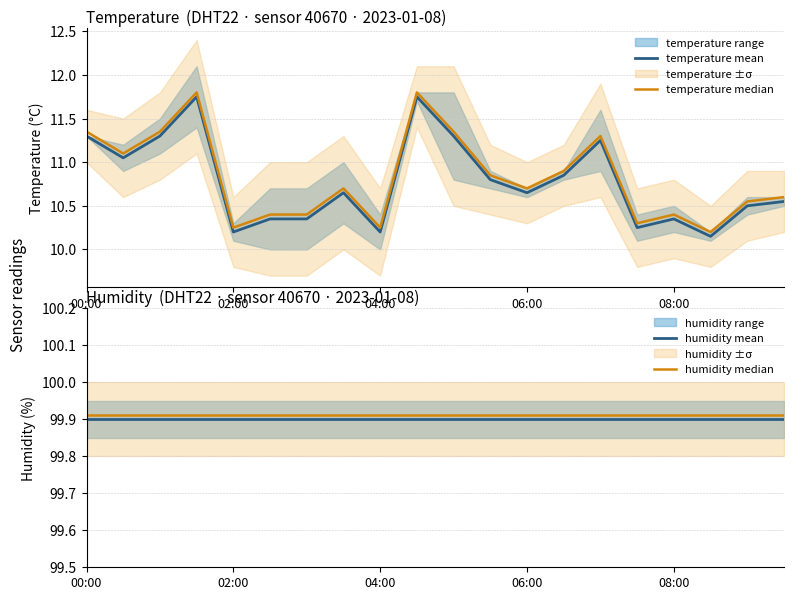

True or false: temperature median and humidity median cross at least once.

False